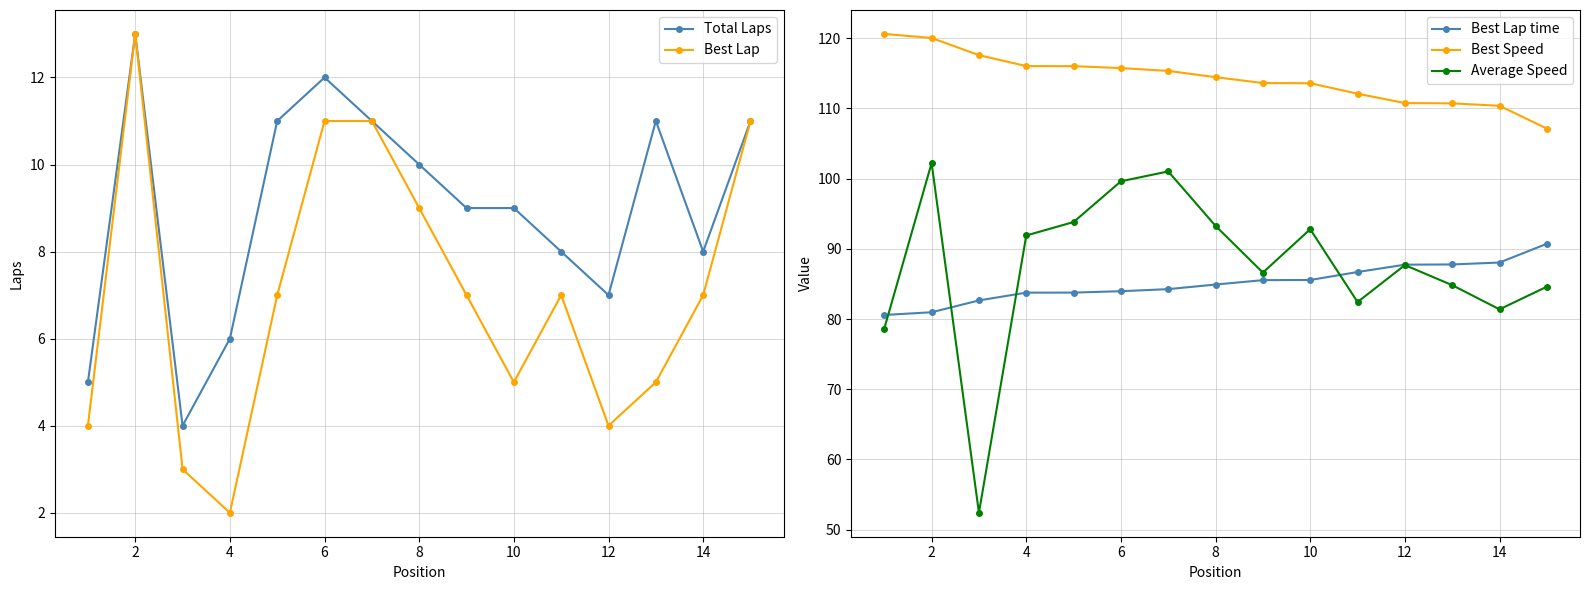

Is it true that Best Speed equals 110.4 at 14?

True